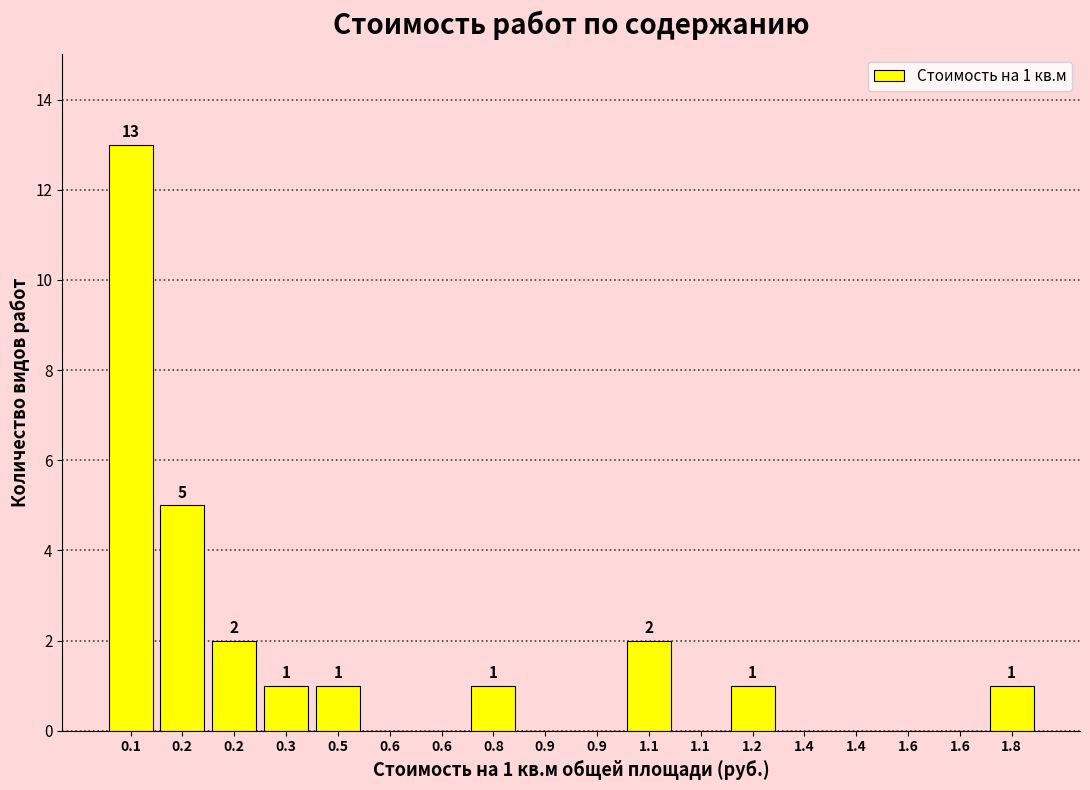

Count the number of data series in this chart.

1